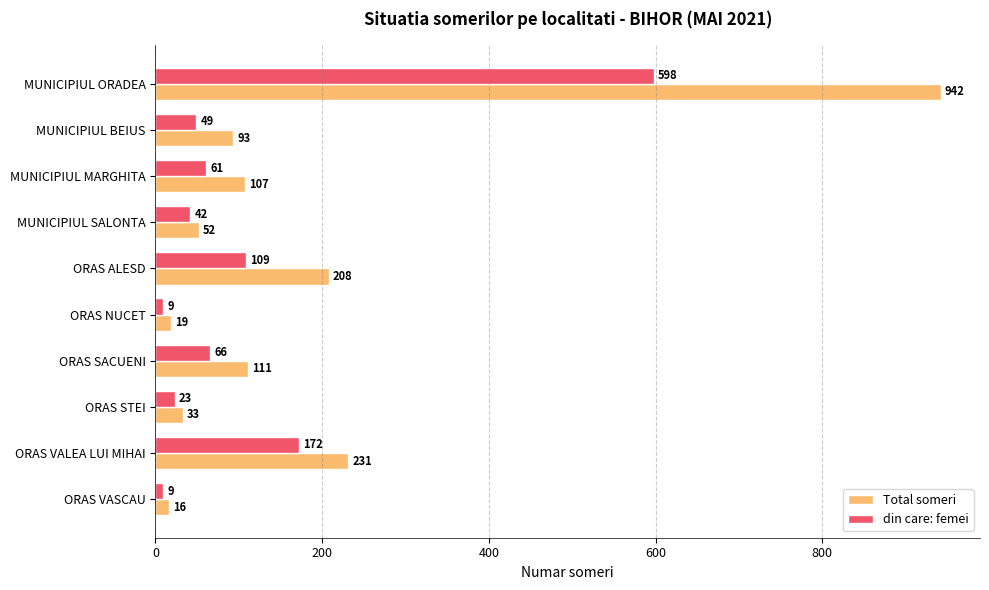

Which series changed the most between ORAS VALEA LUI MIHAI and ORAS VASCAU?

Total someri